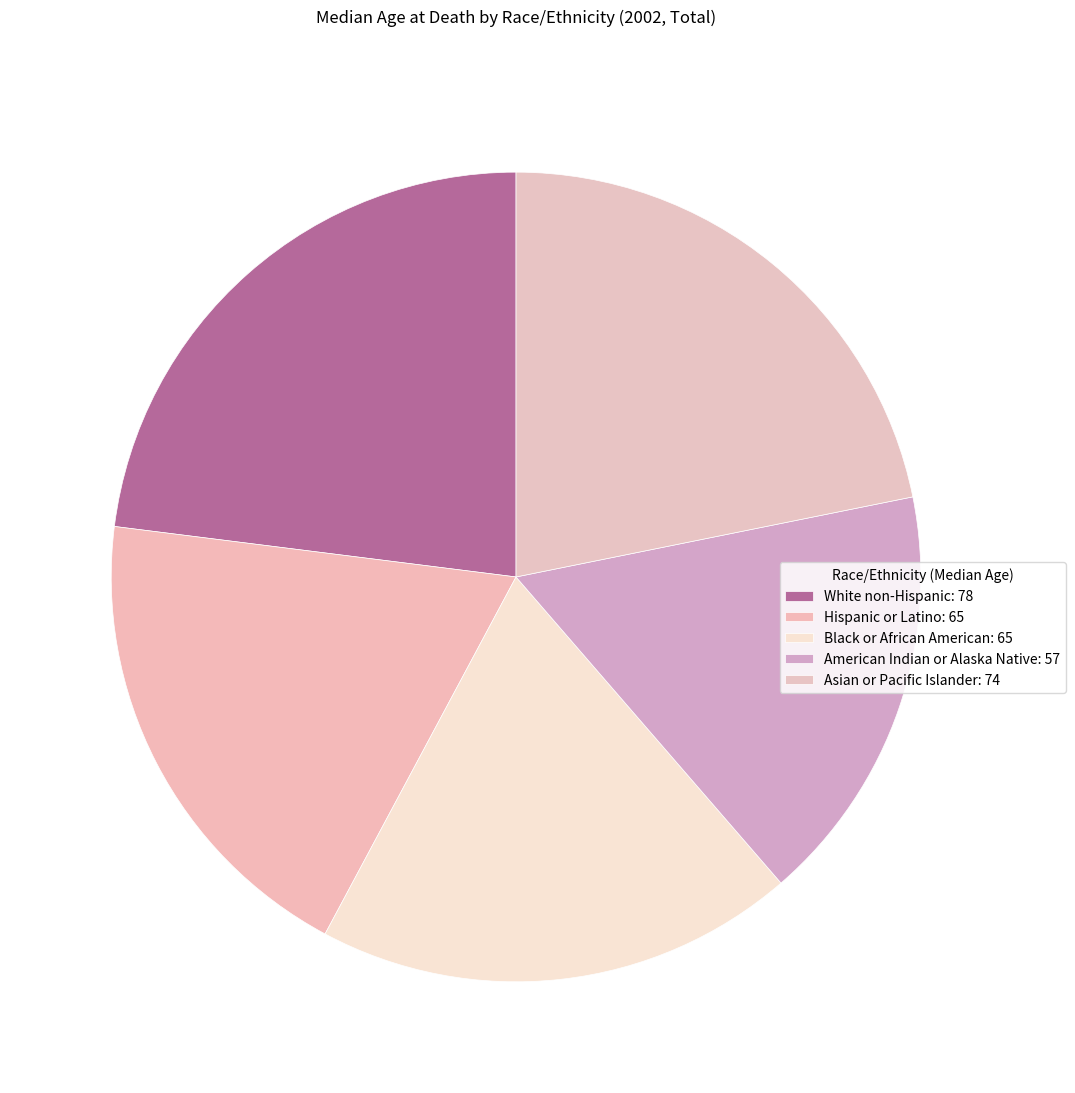

How many segments does this pie chart have?

5